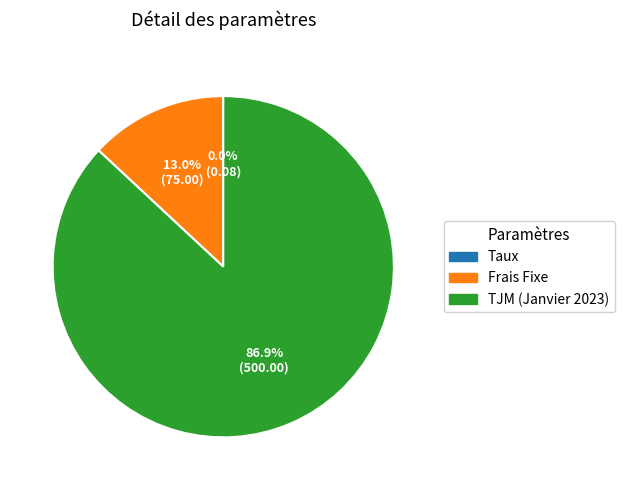

What portion of the pie excludes Frais Fixe?

87.0%